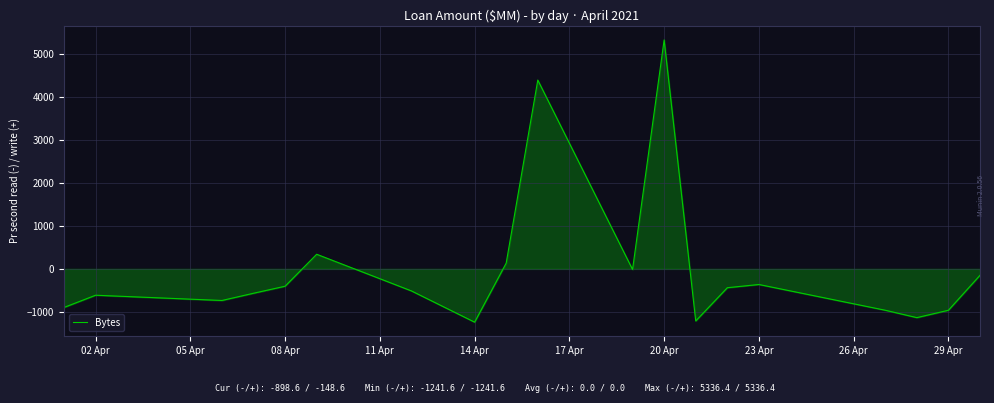

What is the maximum value shown in the chart?

5336.4